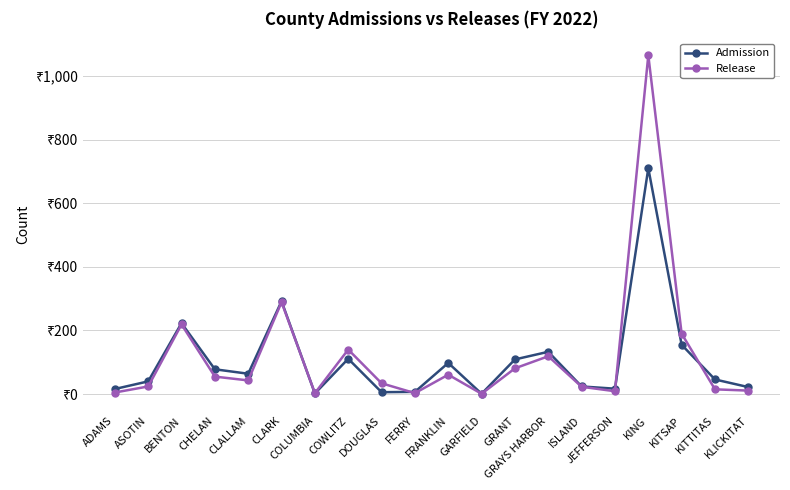

What is the approximate value of Admission at KING?

710